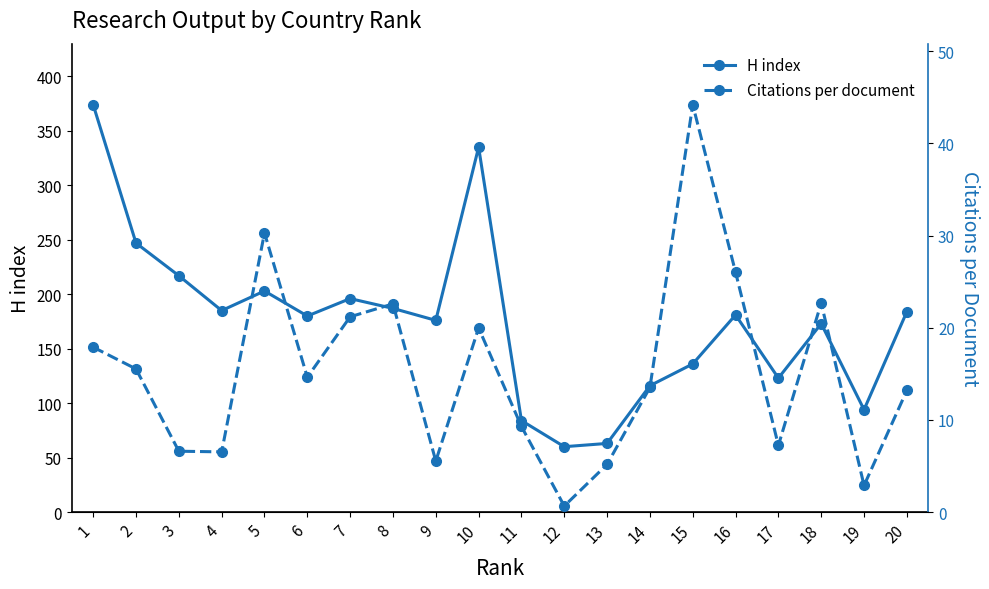

Where is the first local maximum for H index?

5